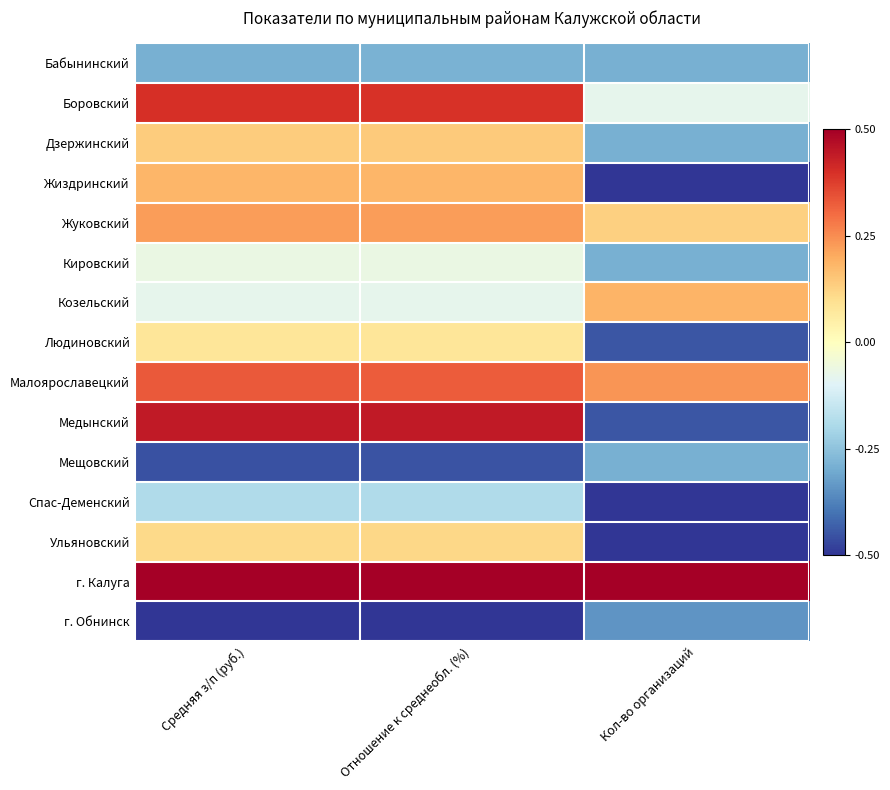

At how many categories does at least one series exceed 0?

3